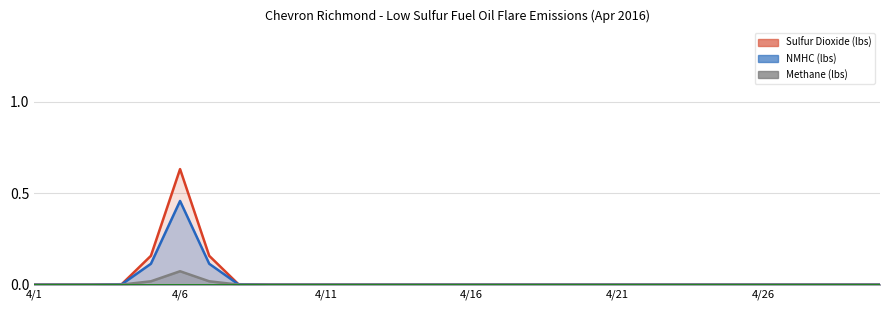

The value of Methane (lbs) at 4/3 is 0.0. True or false?

True